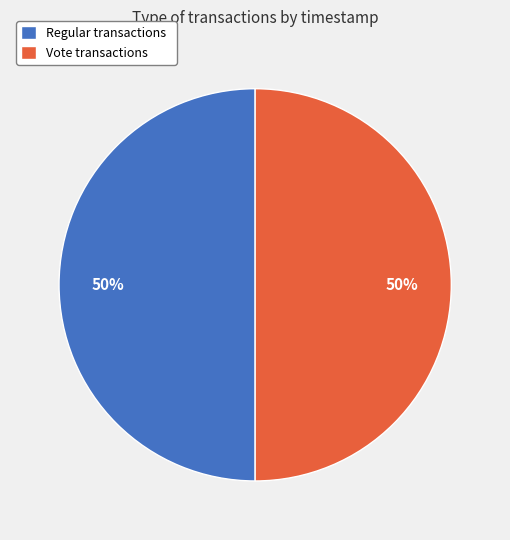

Combined, do Regular transactions and Vote transactions account for over 50%?

Yes